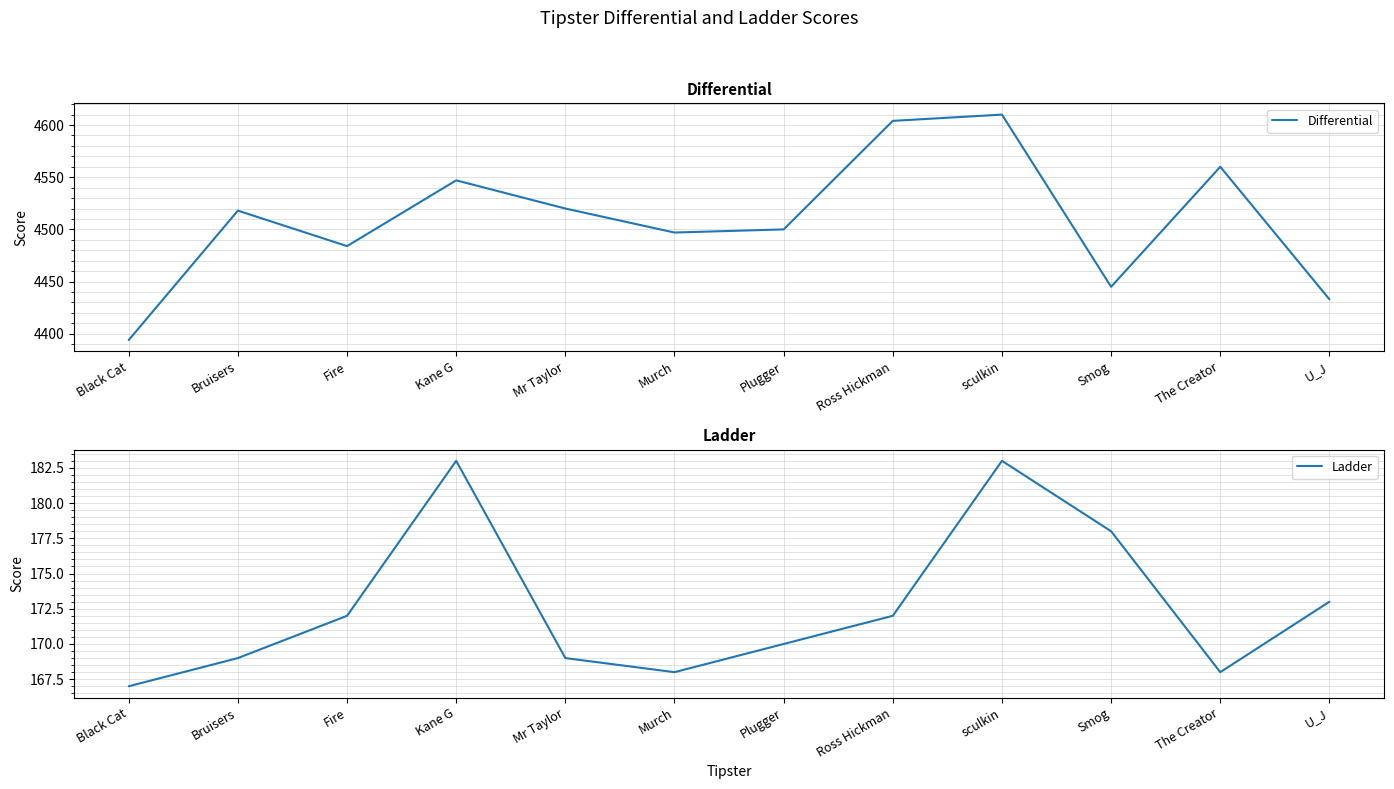

Rank the series at Black Cat from highest to lowest value.

Differential, Ladder